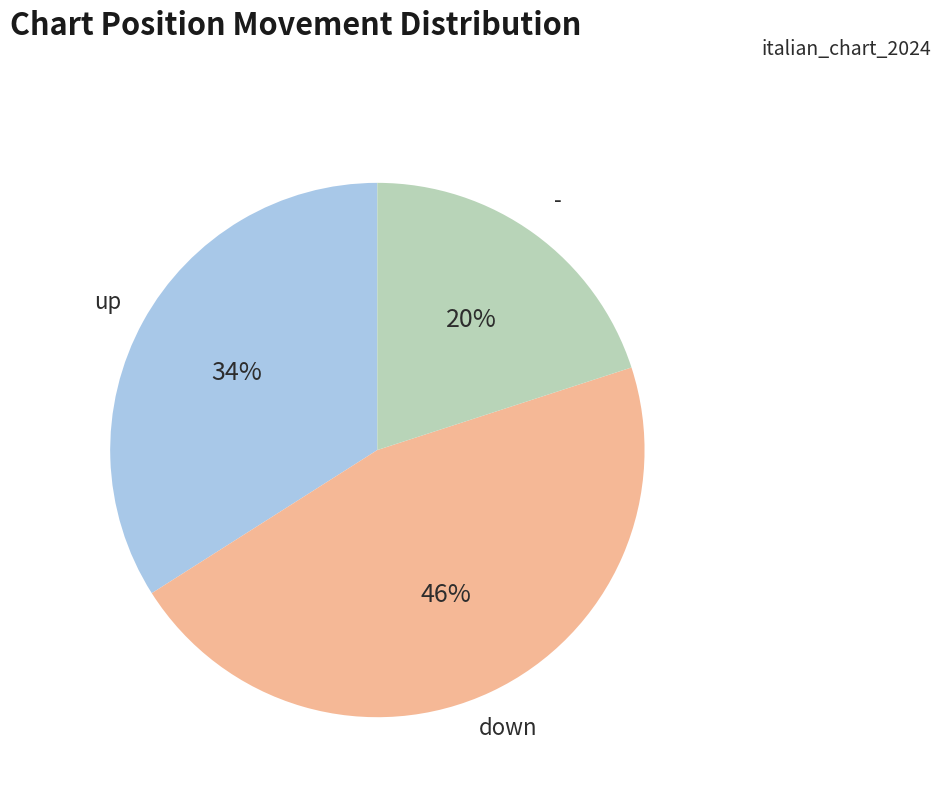

Rank the categories by value from lowest to highest.

-, up, down